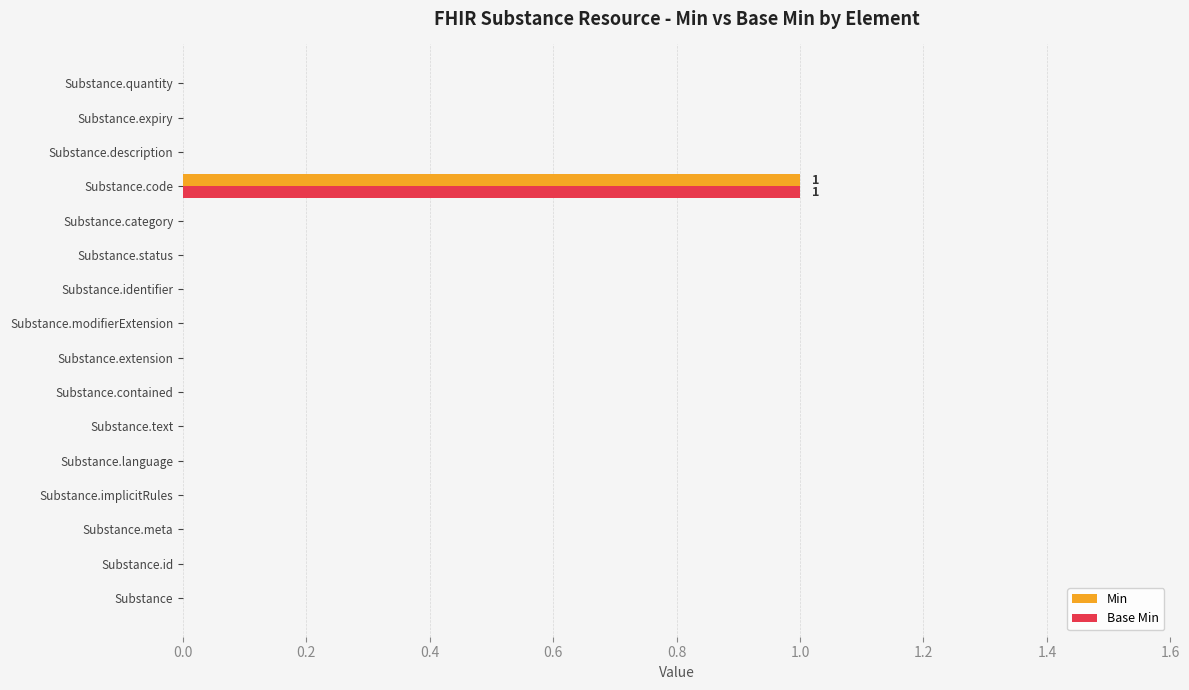

Which category has the highest value in the Base Min series?

Substance.code